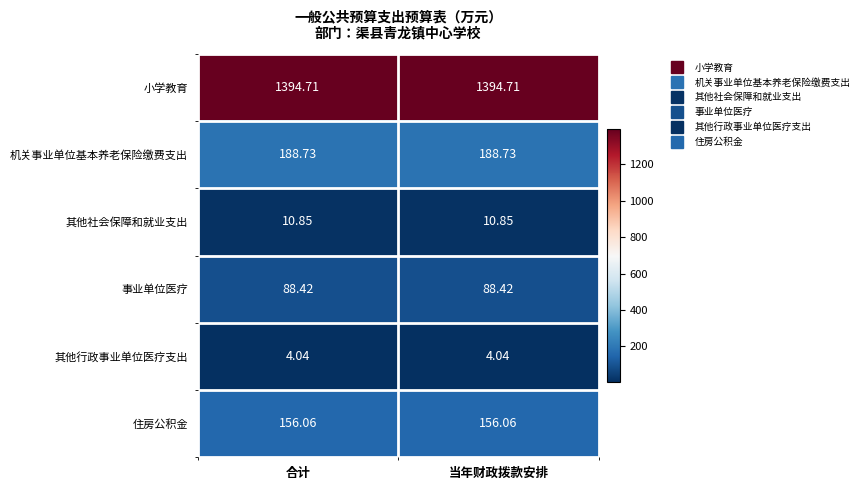

How many distinct data groups are displayed?

6